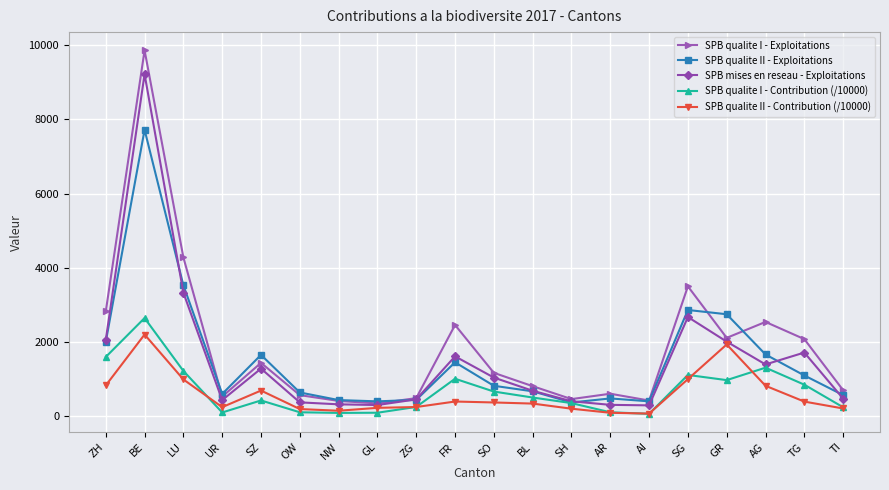

Between ZH and GL, which series saw the biggest shift?

SPB qualite I - Exploitations